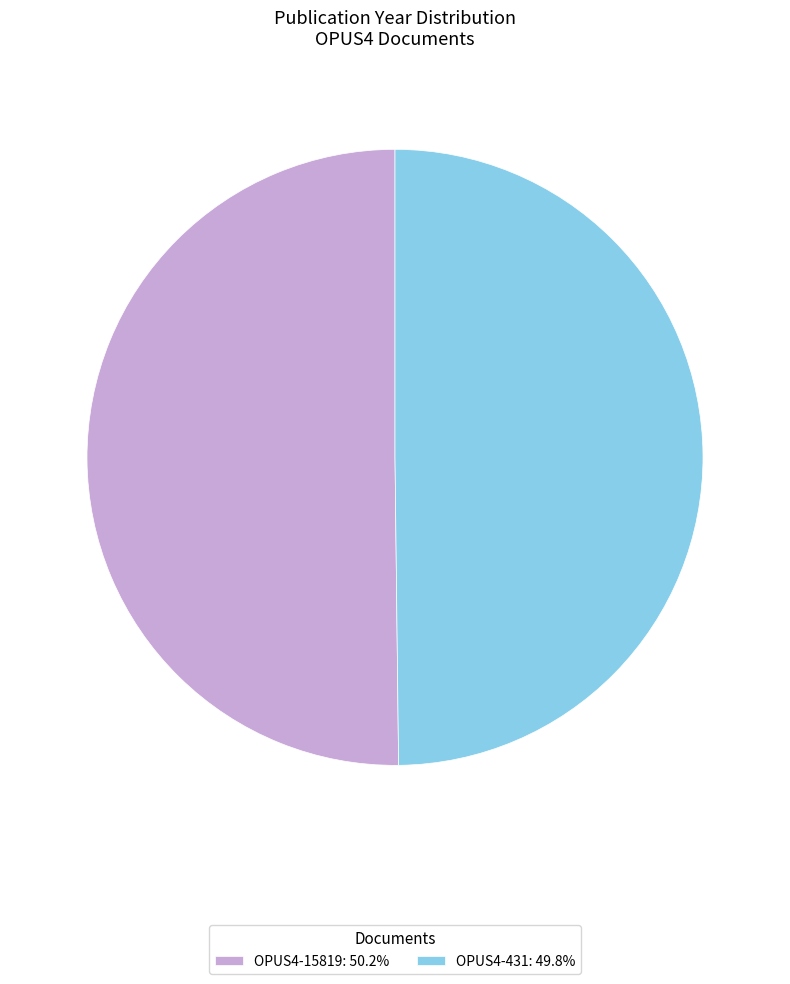

What is the ratio of the value at OPUS4-15819: 50.2% to the value at OPUS4-431: 49.8%?

1.0